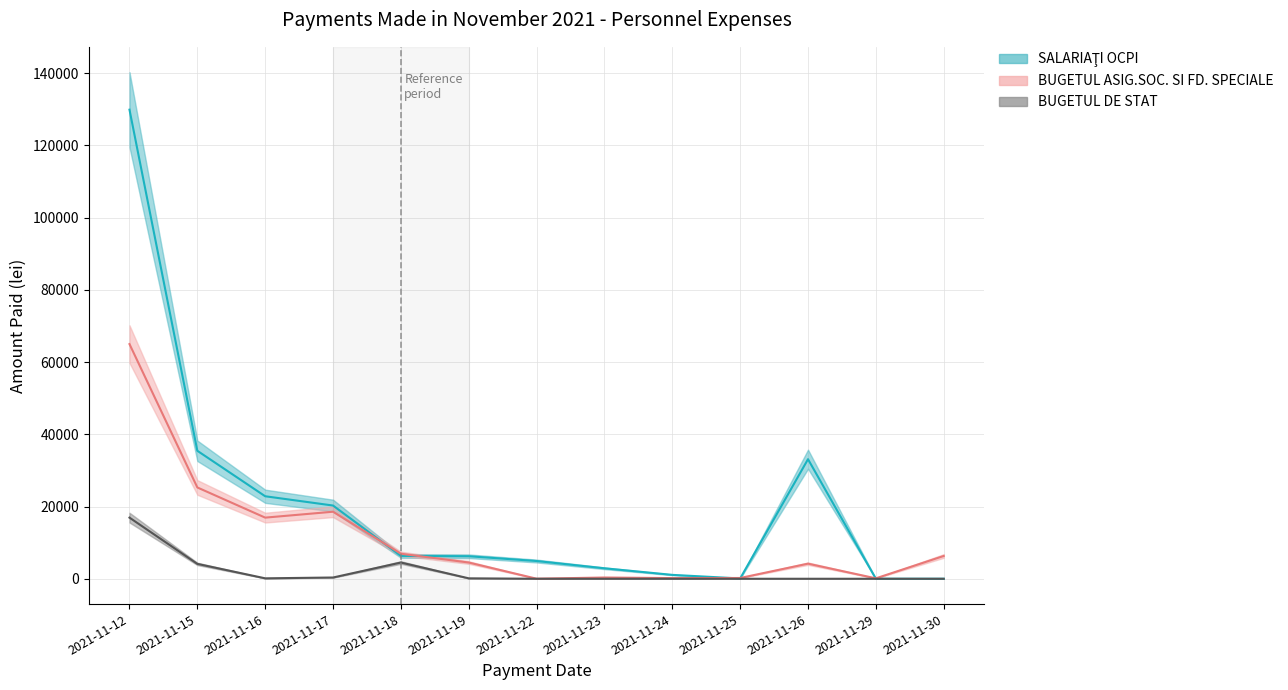

True or false: BUGETUL ASIG.SOC. SI FD. SPECIALE and SALARIAŢI OCPI intersect in this chart.

True